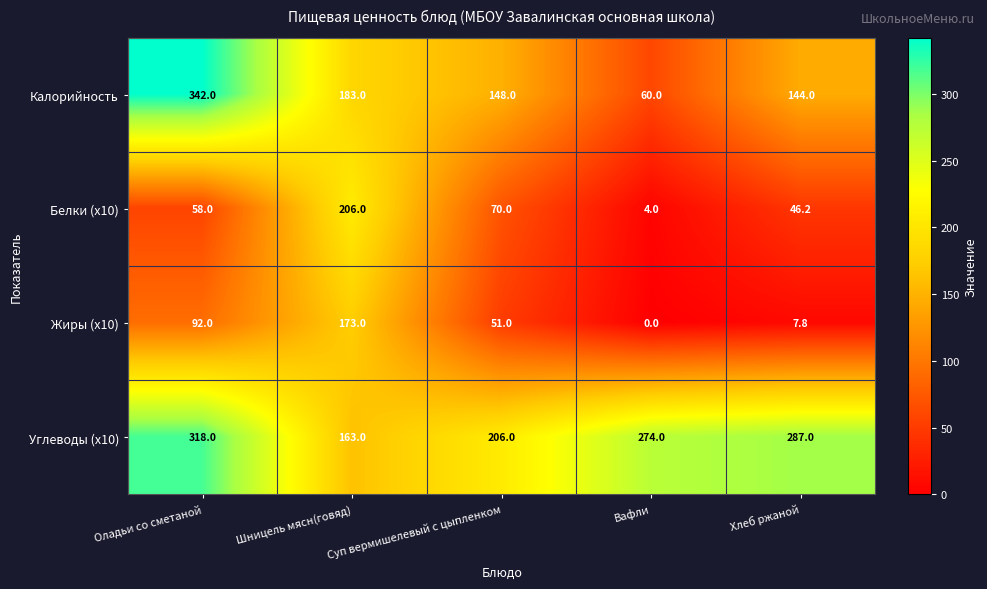

At Вафли, list the series in order from largest to smallest.

Углеводы (x10), Калорийность, Белки (x10), Жиры (x10)